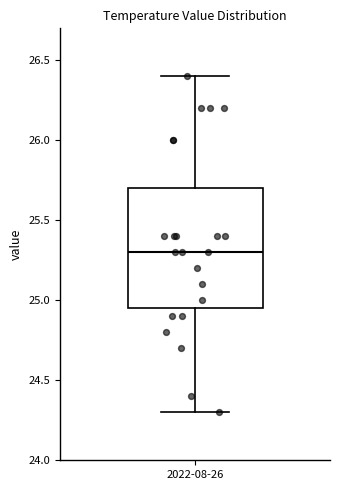

Transcribe this box plot: give where the median line is, the range the box spans, and where the two whiskers end, as read against the y-axis. The values are not printed on the chart, so give them approximately, as read against the axis.

median 25.30, box 24.95 to 25.70, whiskers 24.30 to 26.40